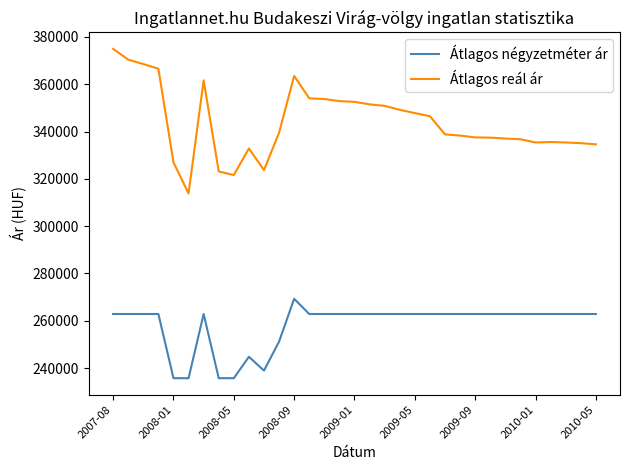

What is the minimum value for Átlagos négyzetméter ár?

235714